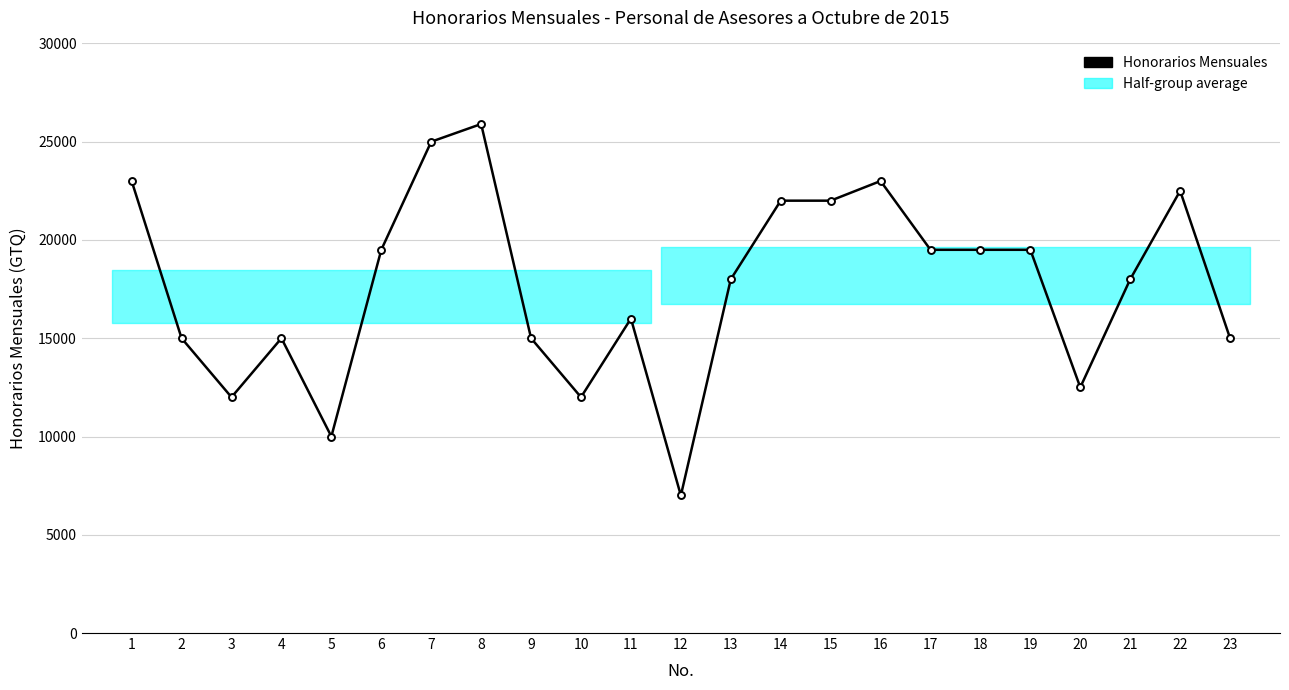

Reading right to left, transcribe all the data shown in this chart.

15000	22500	18000	12500	19500	19500	19500	23000	22000	22000	18000	7000	16000	12000	15000	25900	25000	19500	10000	15000	12000	15000	23000